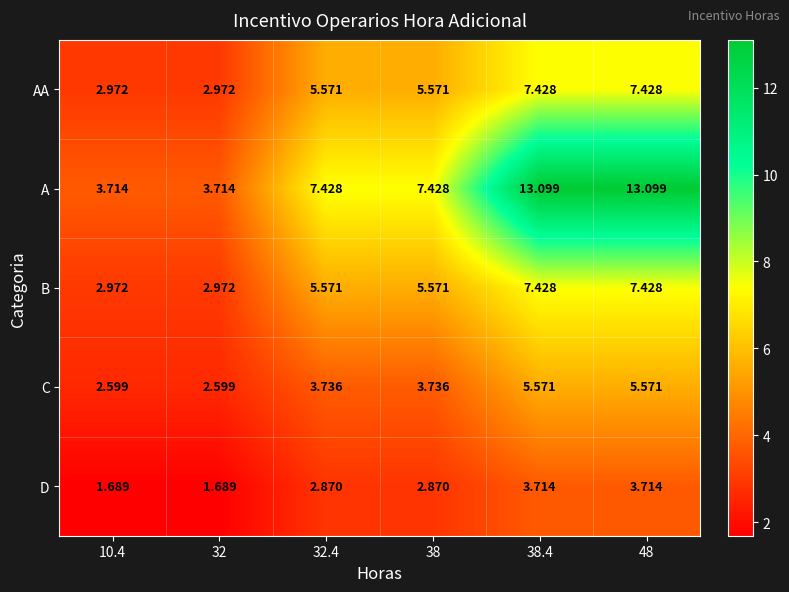

Which series has the largest range (max minus min)?

A